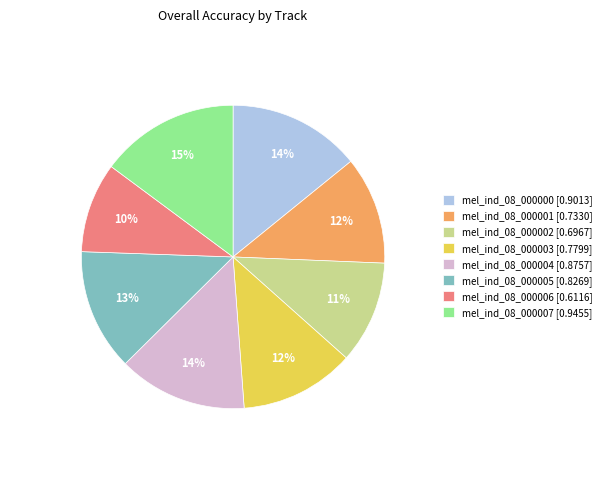

Count the number of slices in the pie.

8